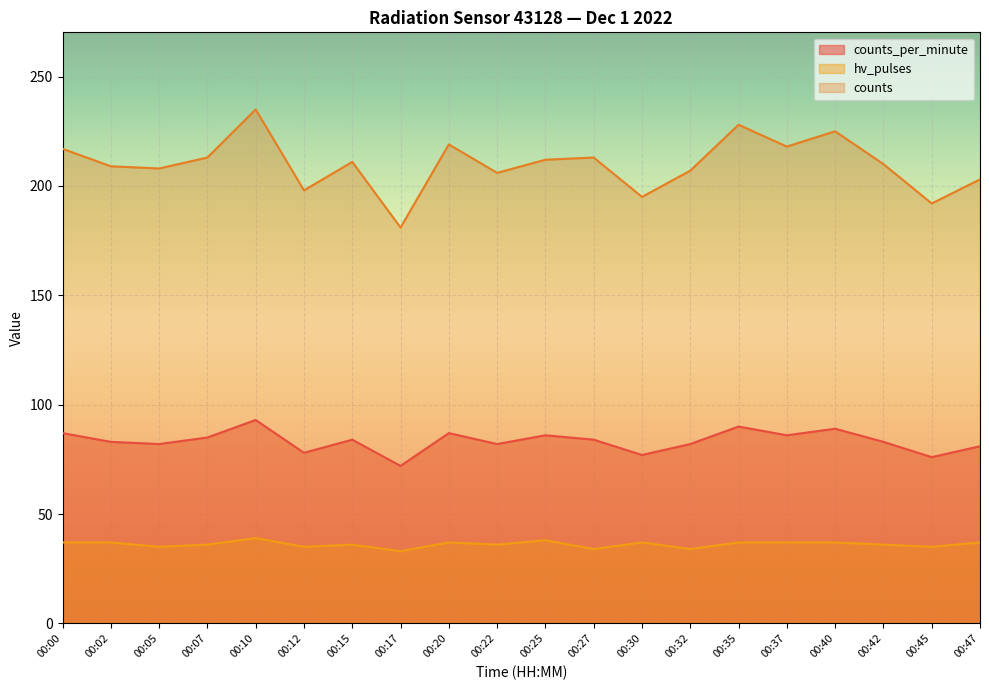

At which category does counts reach its first local peak?

00:10